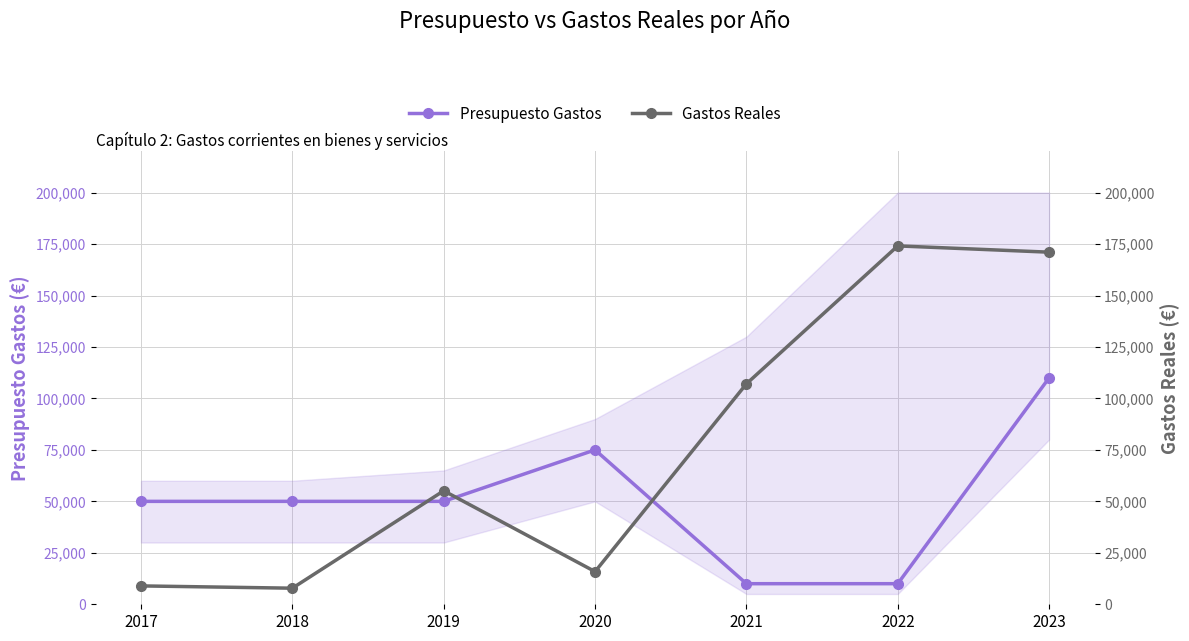

Rank the series at 2022 from lowest to highest value.

Presupuesto Gastos, Gastos Reales